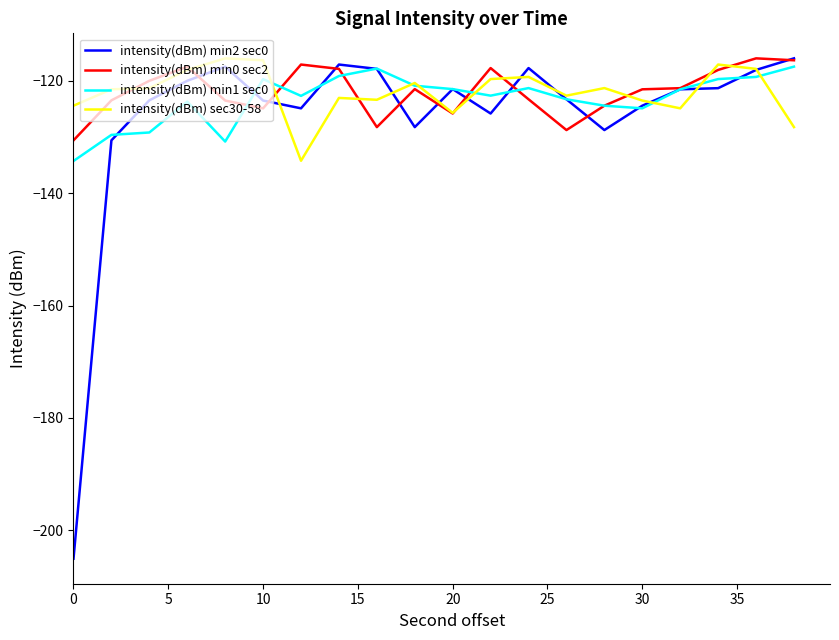

Which series has the largest range (max minus min)?

intensity(dBm) min2 sec0